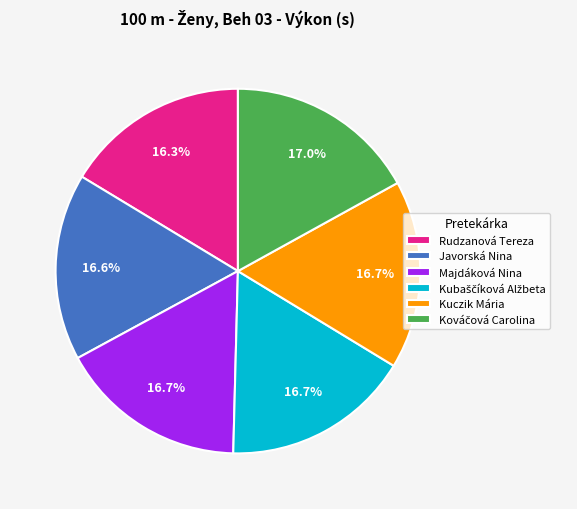

Is there any slice that represents more than half of the pie?

No